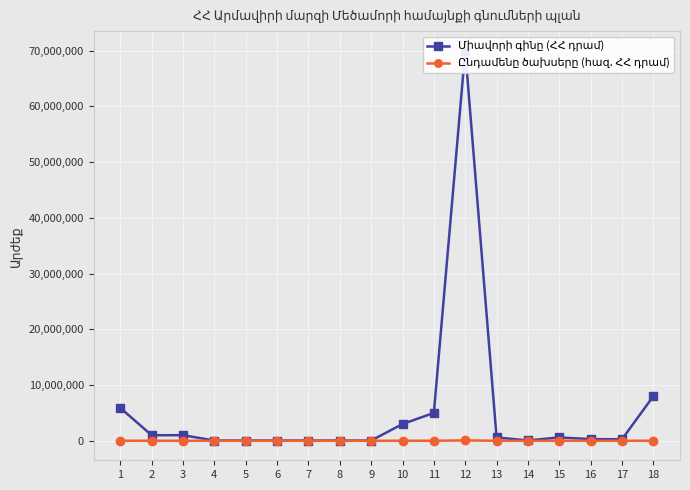

Is the value of Միավորի գինը (ՀՀ դրամ) at 5 greater than the value of Ընդամենը ծախսերը (հազ. ՀՀ դրամ) at 4?

Yes